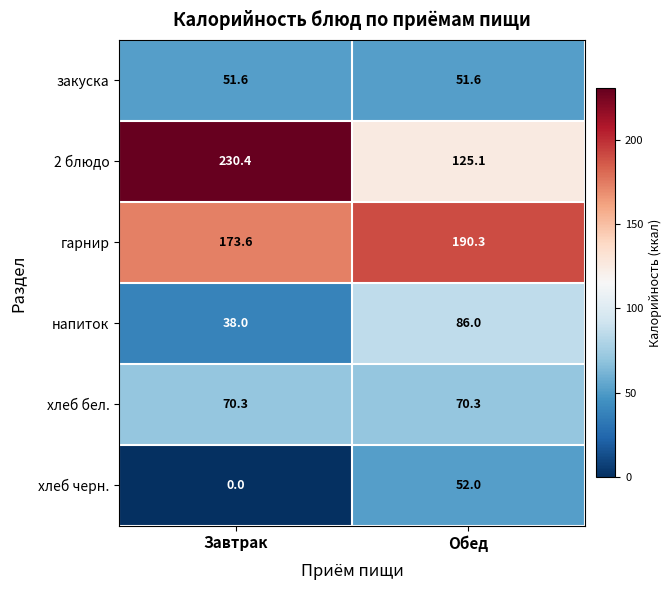

Which series has the largest range (max minus min)?

2 блюдо